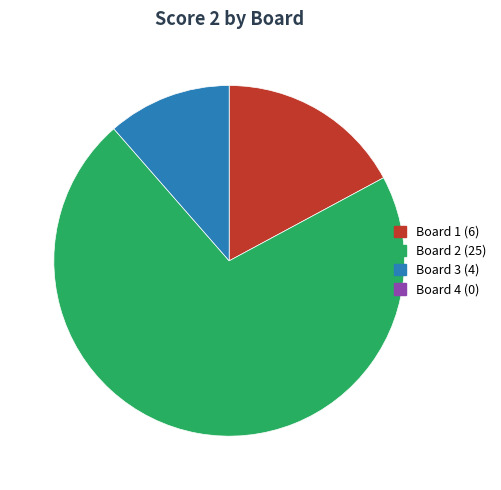

Does any single category account for the majority?

Yes